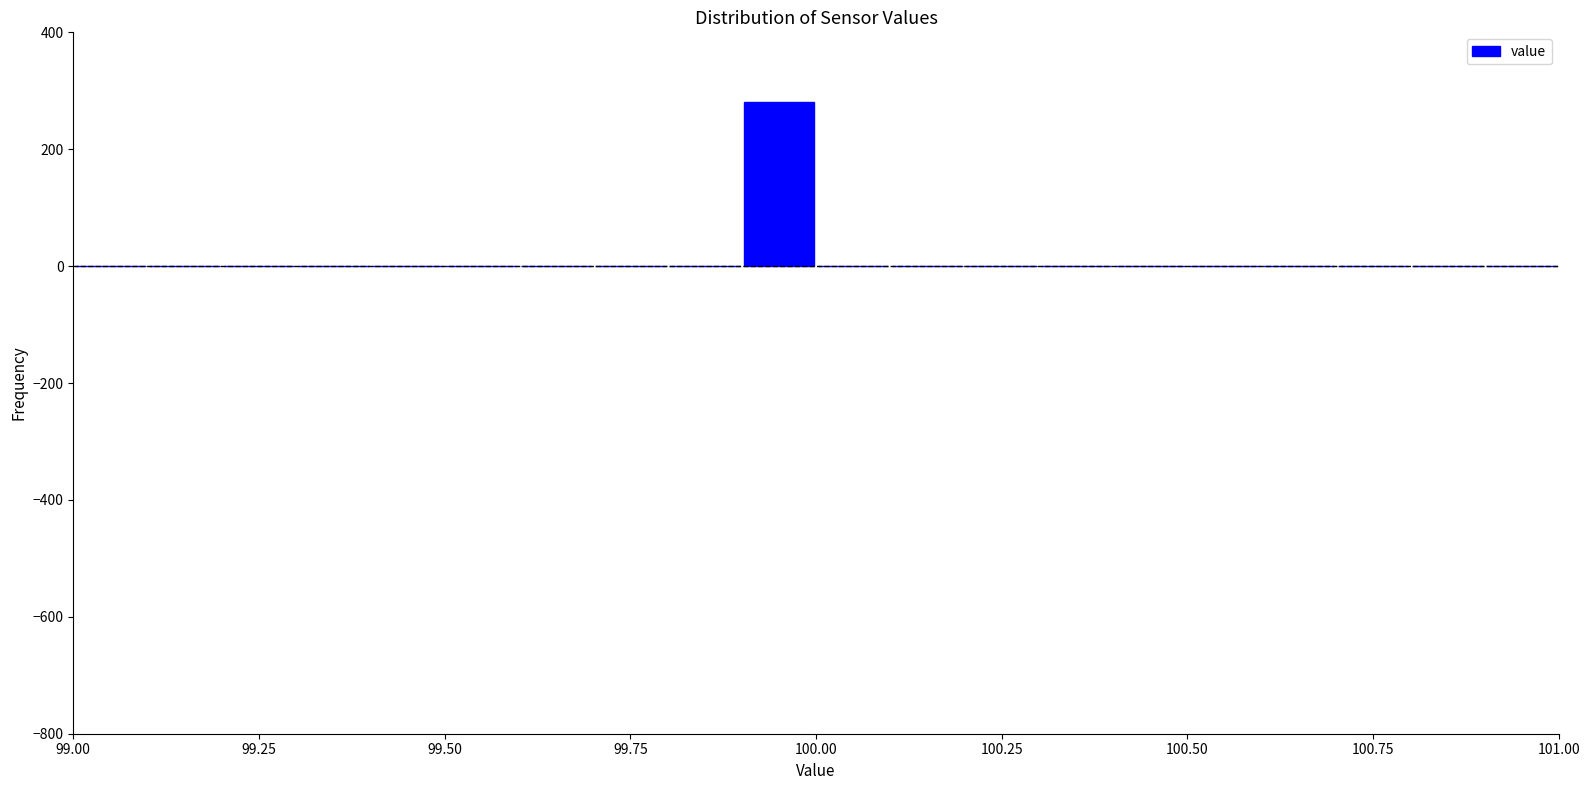

Around what value on the x-axis is the tallest bar? Give the approximate position of its centre, as read against the axis.

99.95